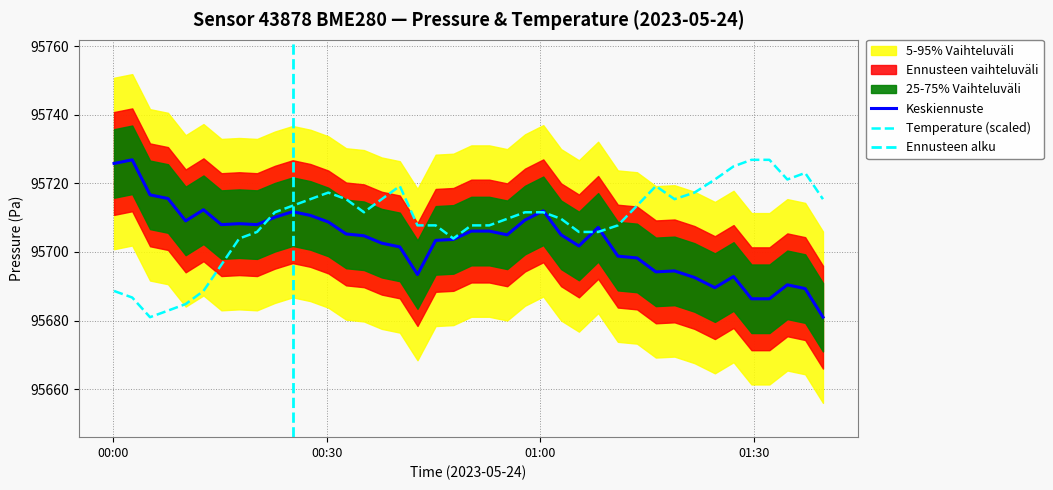

What value does the pressure series have at 2023-05-24T01:02:54?

95705.0